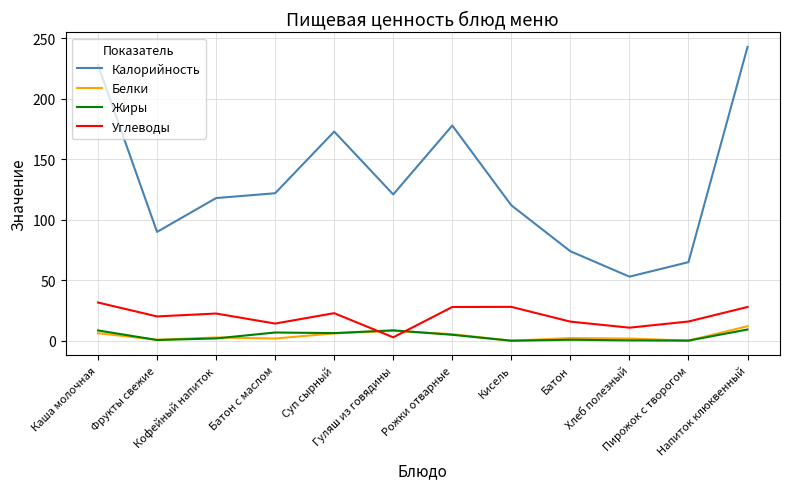

How many times do Белки and Углеводы cross each other?

2